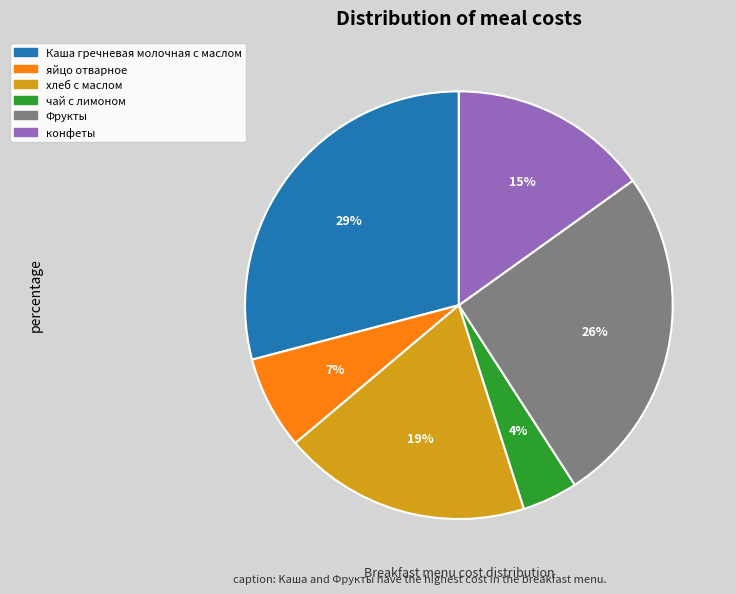

Rank the categories by value from highest to lowest.

Каша гречневая молочная с маслом, Фрукты, хлеб с маслом, конфеты, яйцо отварное, чай с лимоном